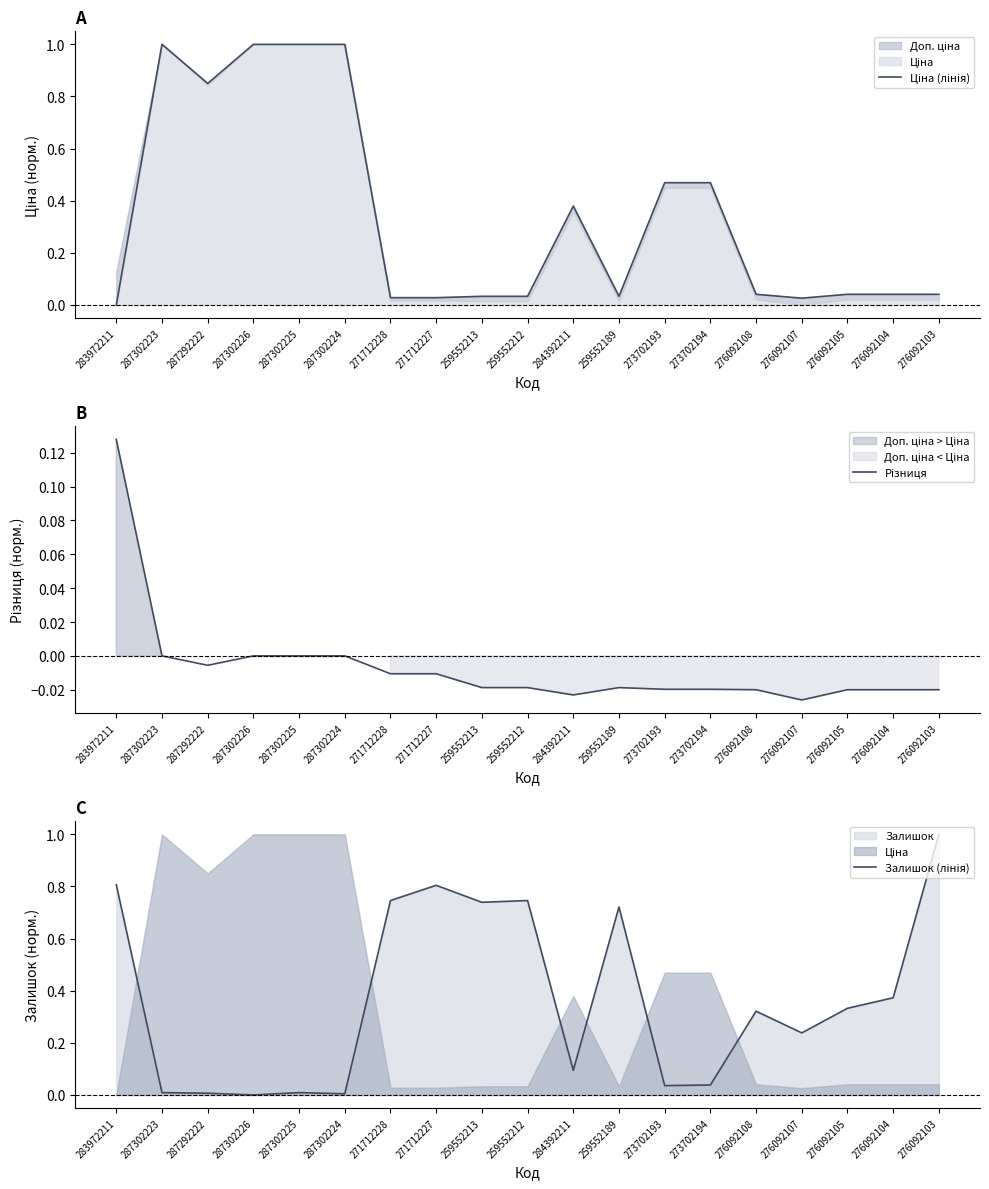

Which series changed the most between 287302225 and 271712227?

Ціна (лінія)